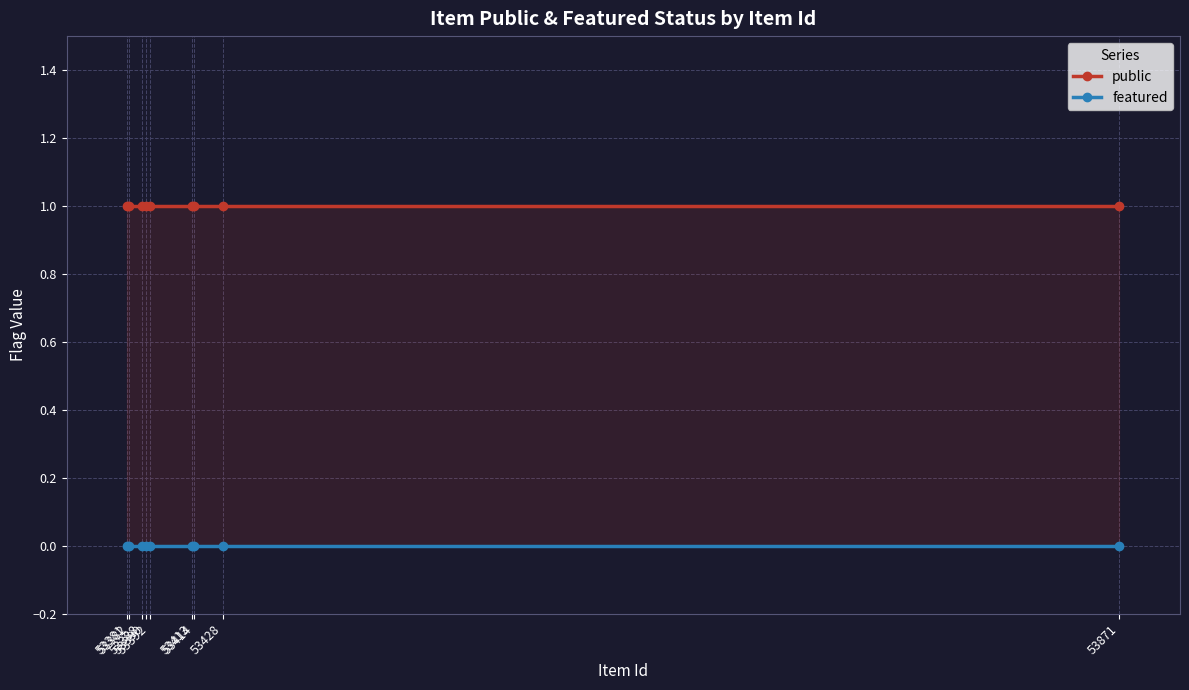

Between 53871 and 53390, which series saw the biggest shift?

public